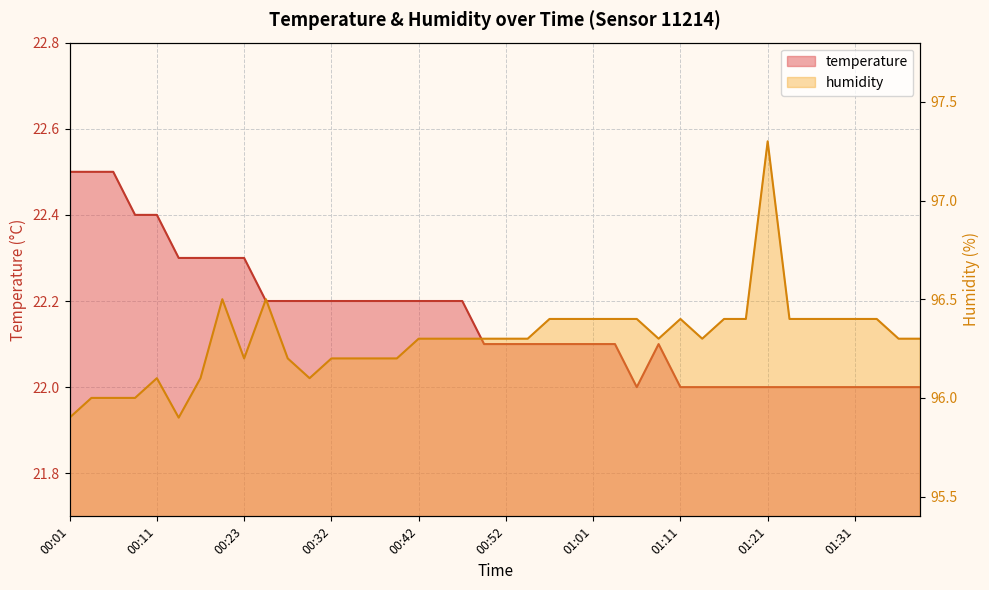

At which category is the sum across all series the highest?

01:21